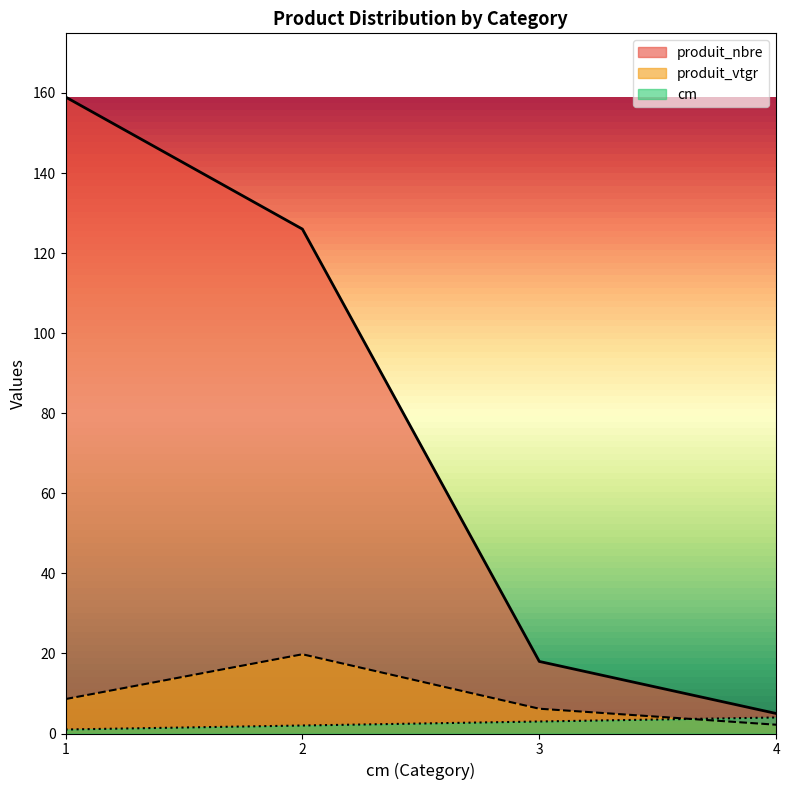

What is the minimum value for cm?

1.0